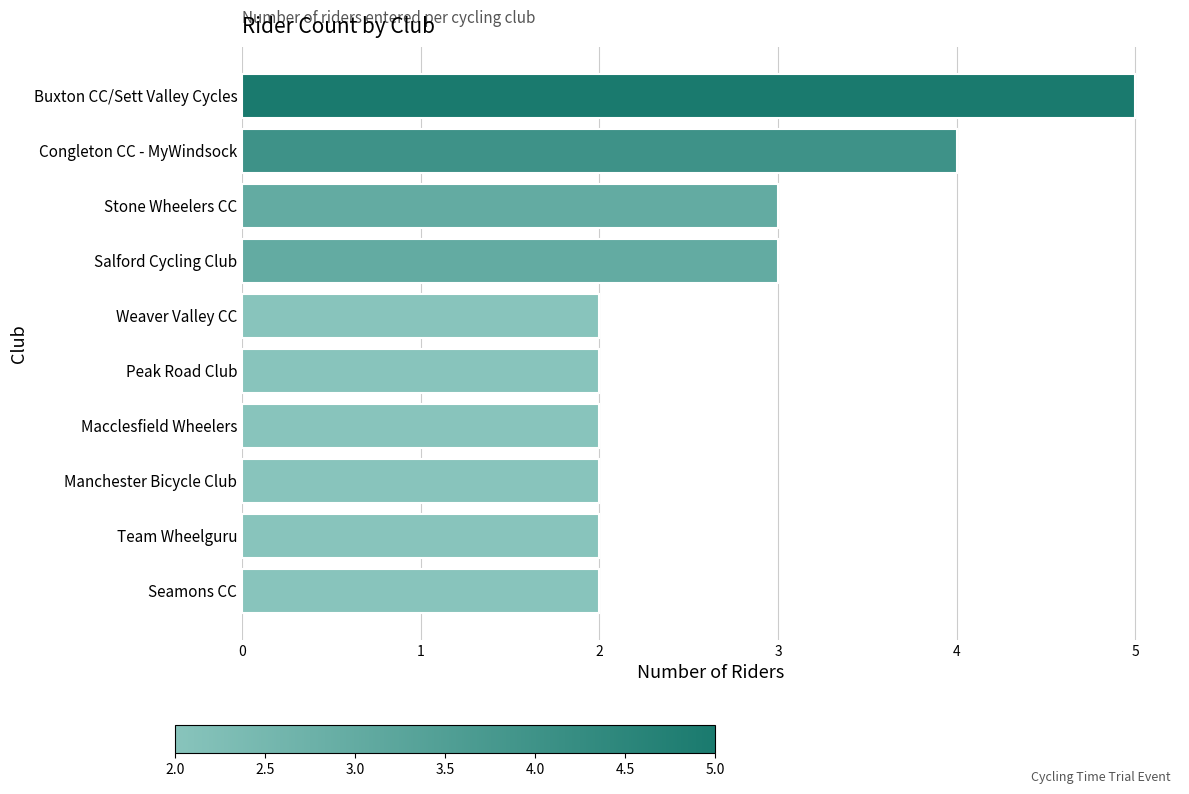

The chart shows a value of 2 at Manchester Bicycle Club. True or false?

True